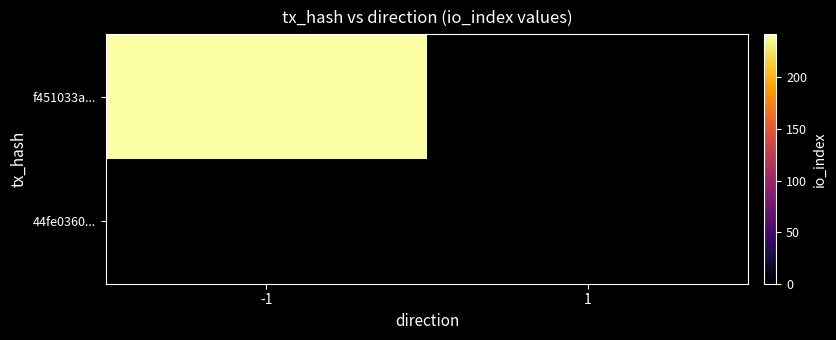

Reading left to right, extract all data points from this chart.

f451033a...: -1=242	1=0
44fe0360...: -1=0	1=0